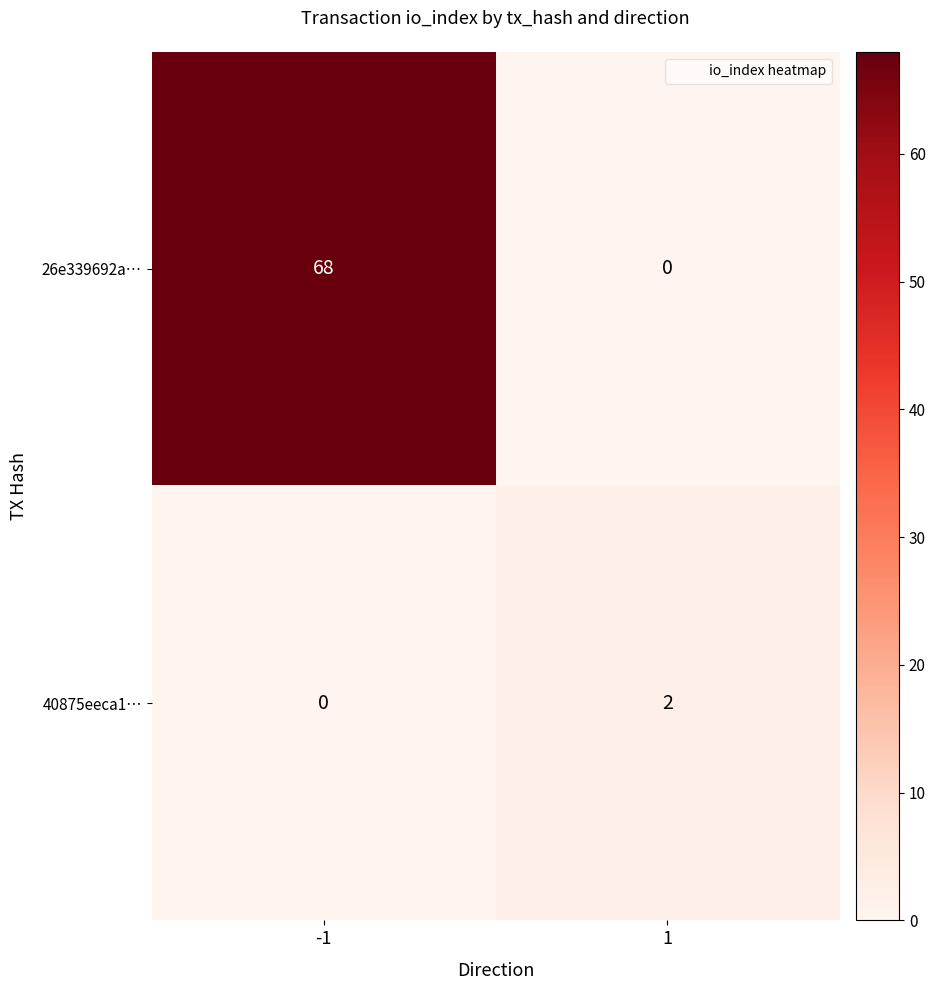

Count the number of categories in the chart.

2